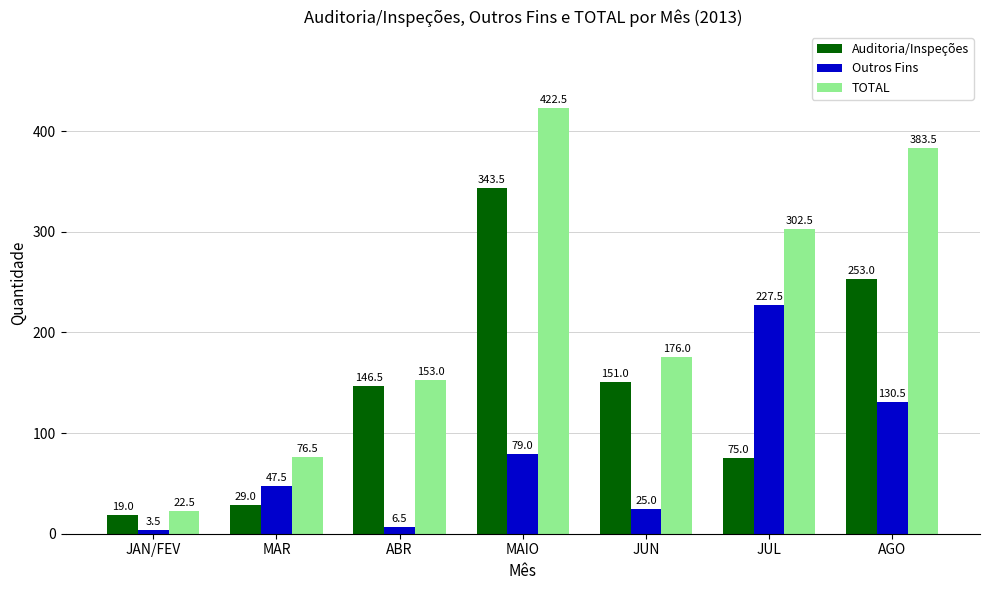

Does the chart contain stacked bars?

No